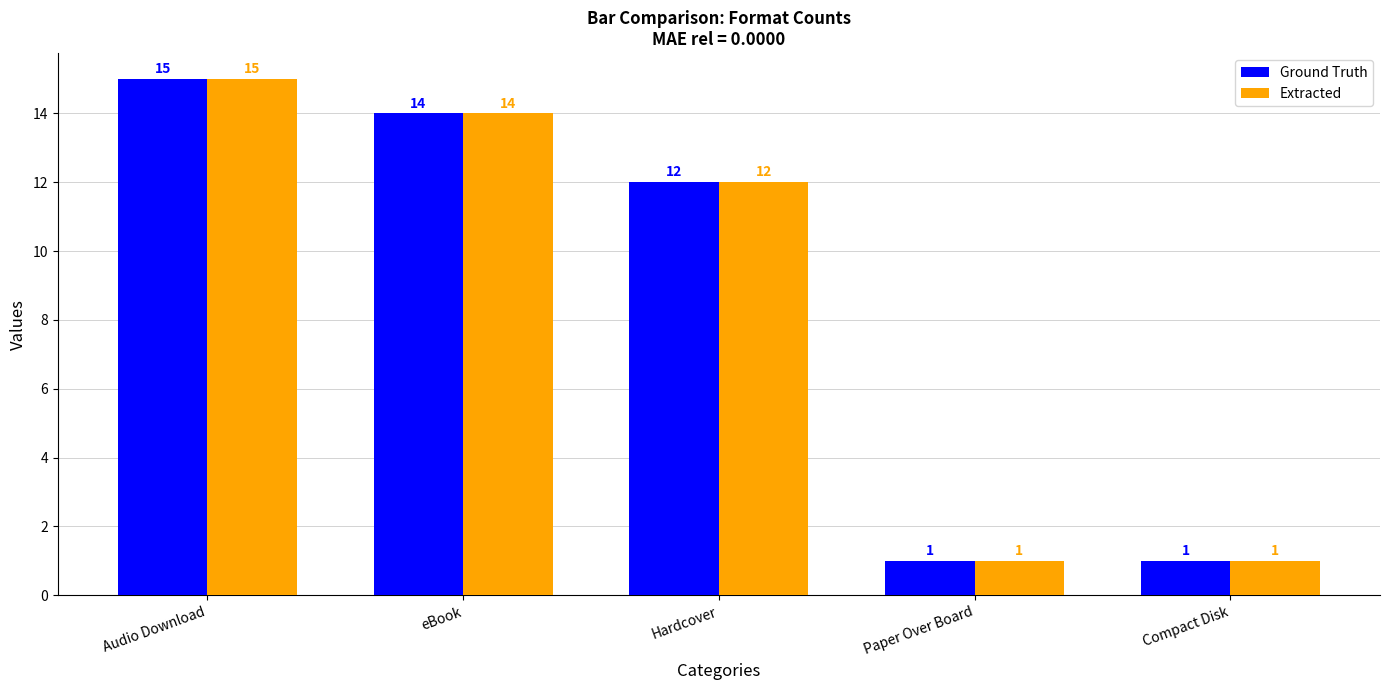

The Ground Truth series shows 1 at Compact Disk. True or false?

True